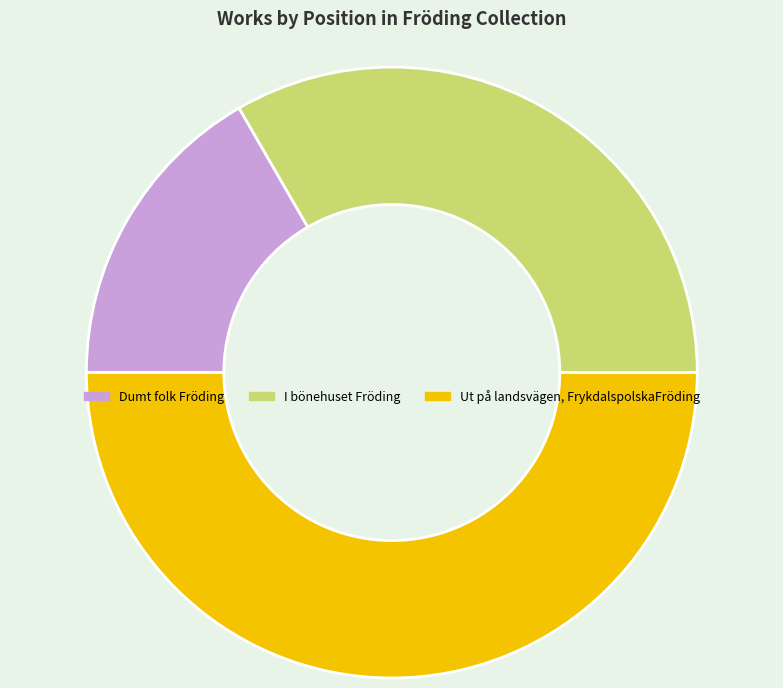

Which slice is the largest?

Ut på landsvägen, FrykdalspolskaFröding